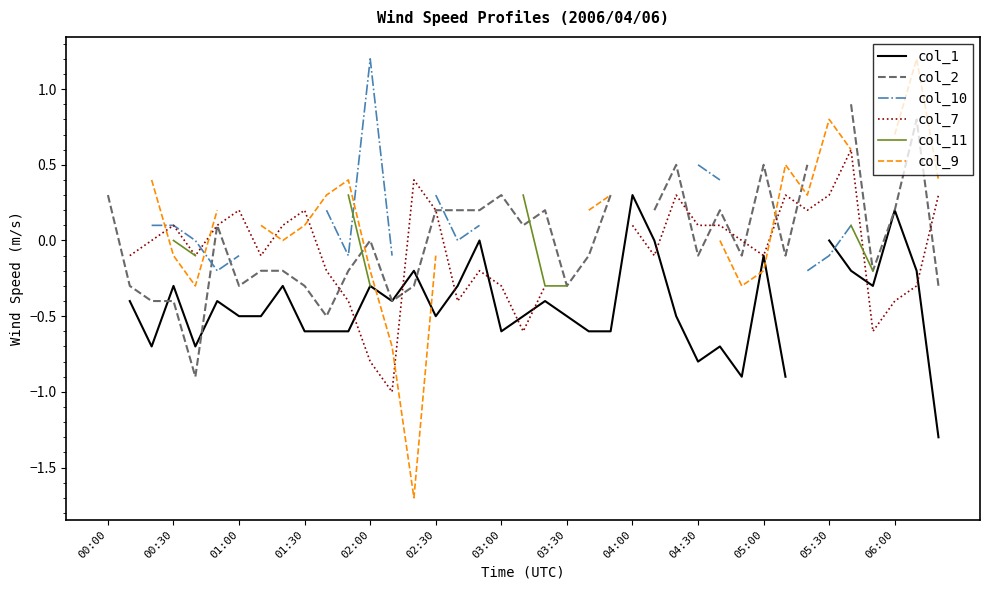

What is the smallest value displayed?

-1.7